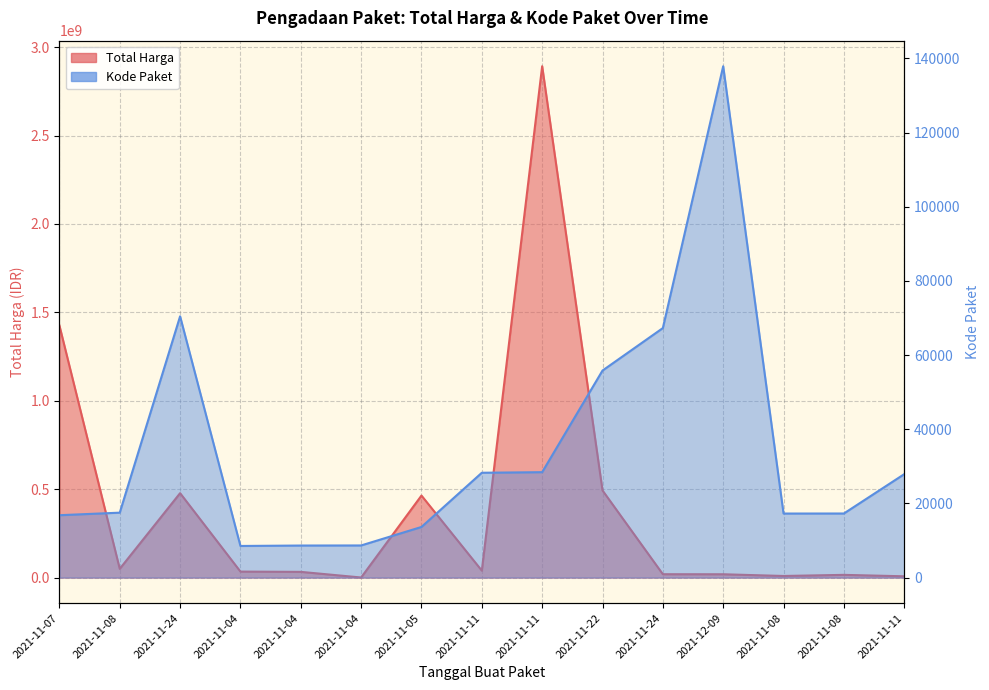

The value of Kode Paket at 2021-11-07 is 24000. True or false?

False